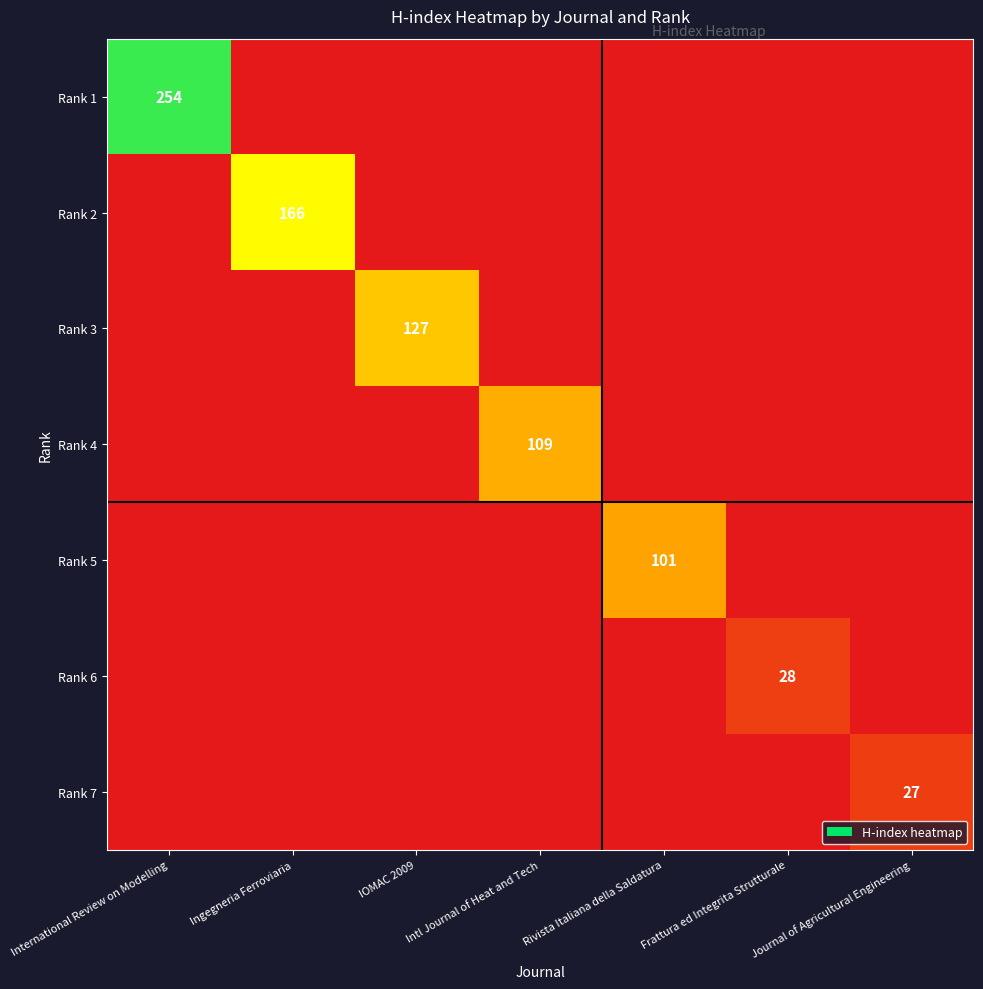

True or false: Rank 6 has a value of 28 at Frattura ed Integrita Strutturale.

True